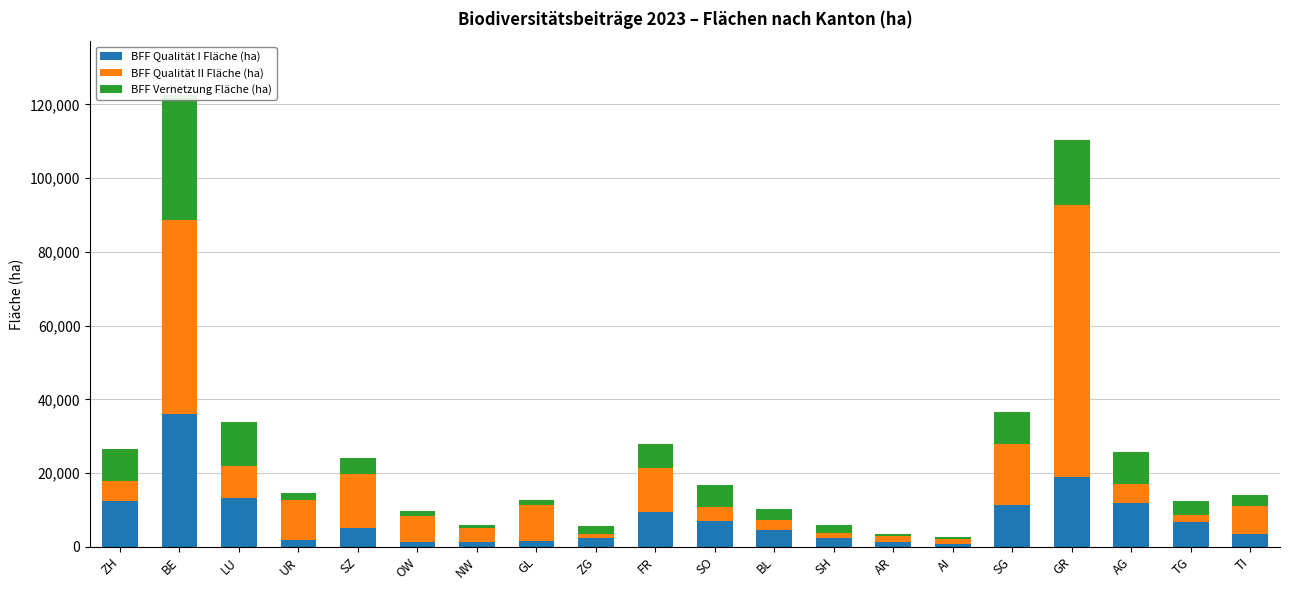

Which category has the highest value in the BFF Qualität I Fläche (ha) series?

BE